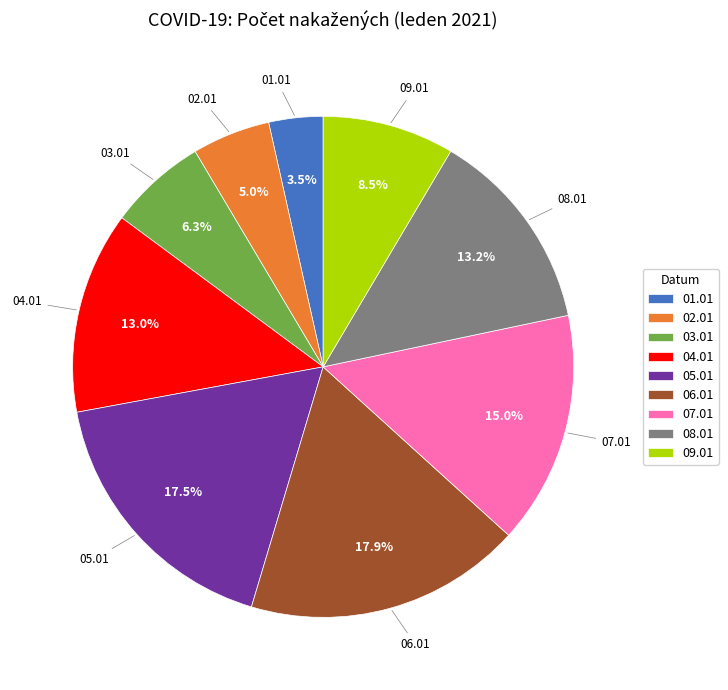

To the nearest percent, what is the average slice percentage?

11%